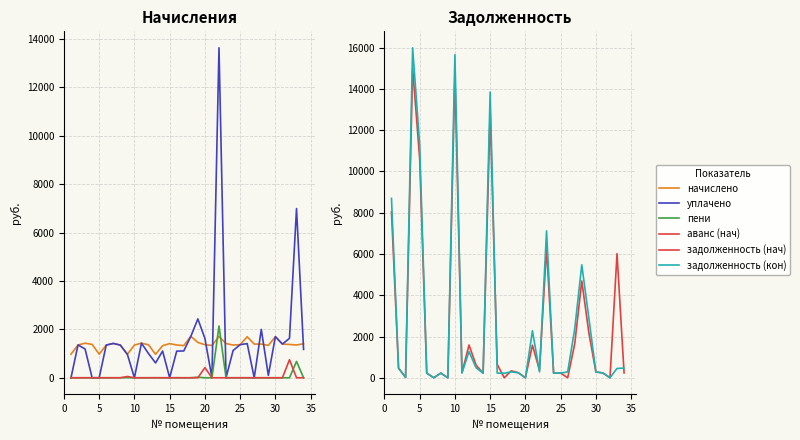

Rank the series by their maximum value, from highest to lowest.

задолженность (кон), задолженность (нач), уплачено, пени, начислено, аванс (нач)